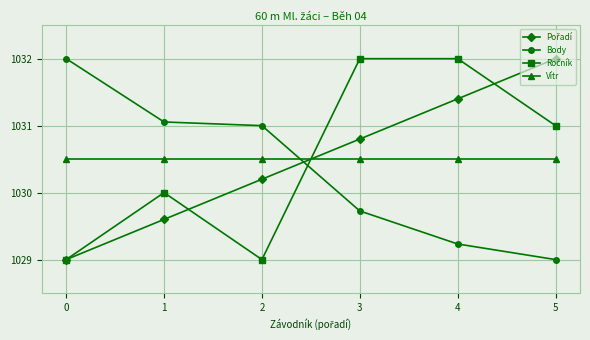

What is the difference between the highest and lowest values at 3?

2.3